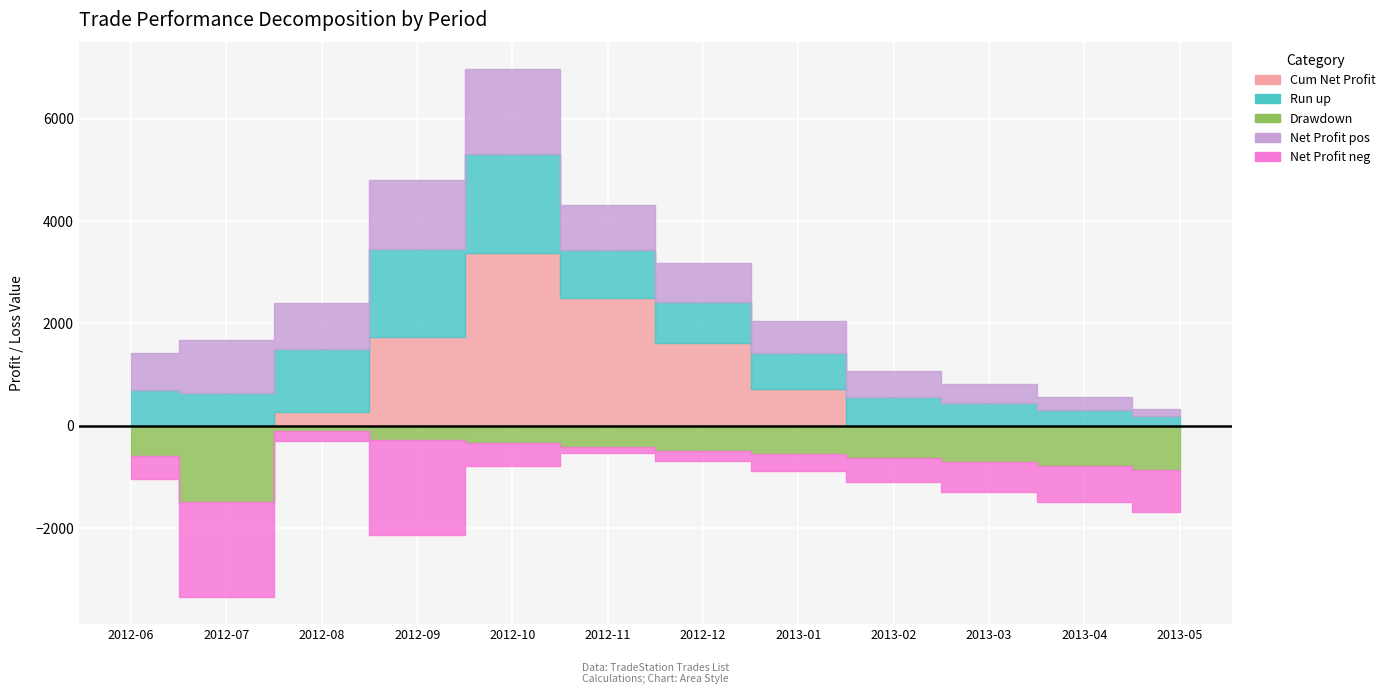

At which label does Run_up reach its peak?

2012-10